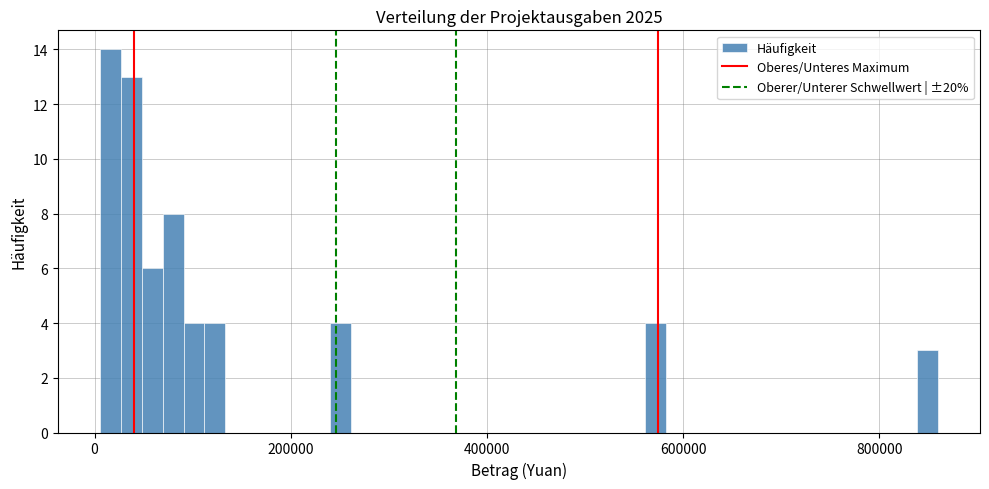

Around what value on the x-axis is the tallest bar? Give the approximate position of its centre, as read against the axis.

20000